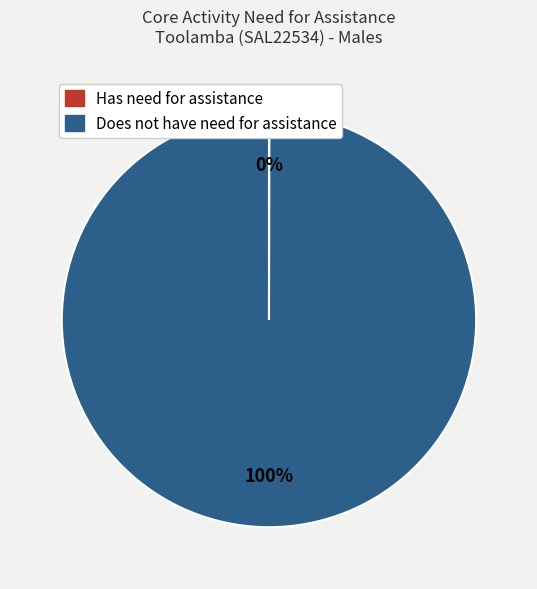

True or false: Does not have need for assistance accounts for 100% of the total.

True